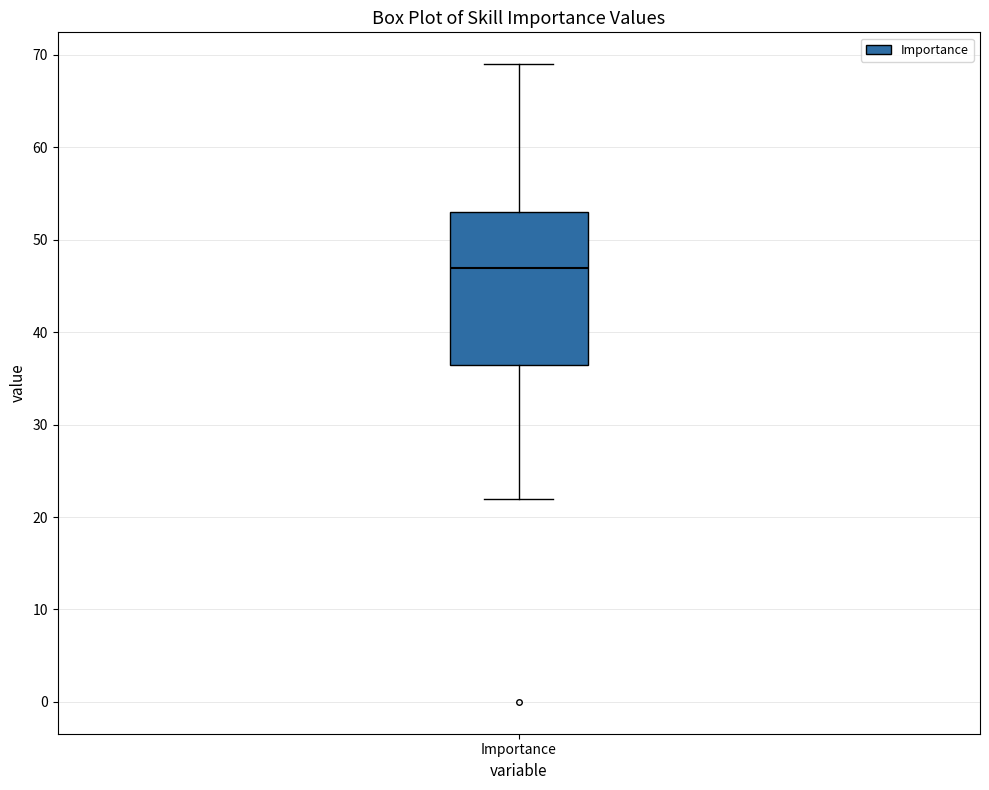

Where is the lower edge of the box for Importance on the y-axis? The values are not printed on the chart, so give them approximately, as read against the axis.

37